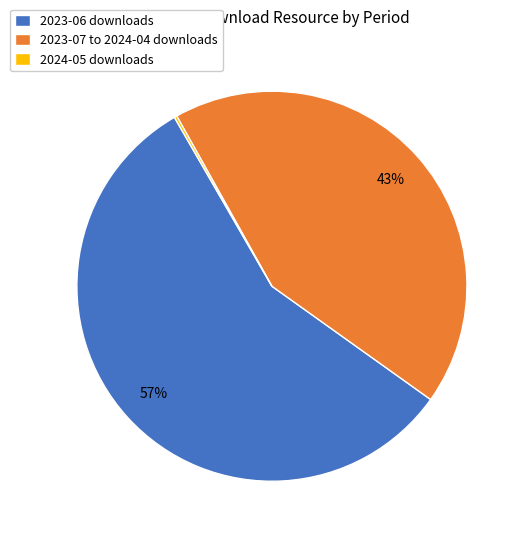

What percentage is the 2023-07 to 2024-04 downloads slice, to the nearest percent?

43%